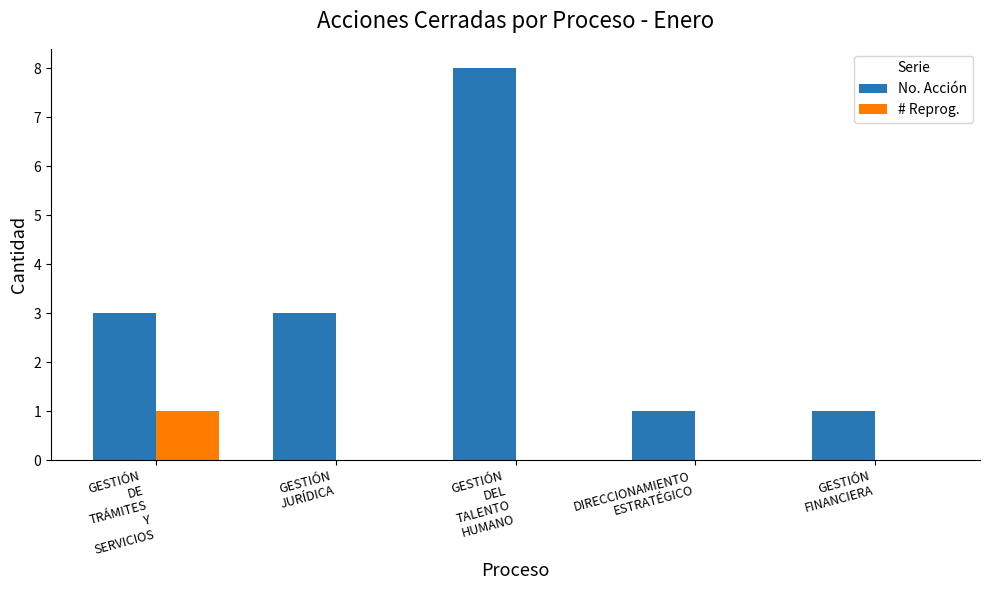

Which series has the largest total across all categories?

No. Acción